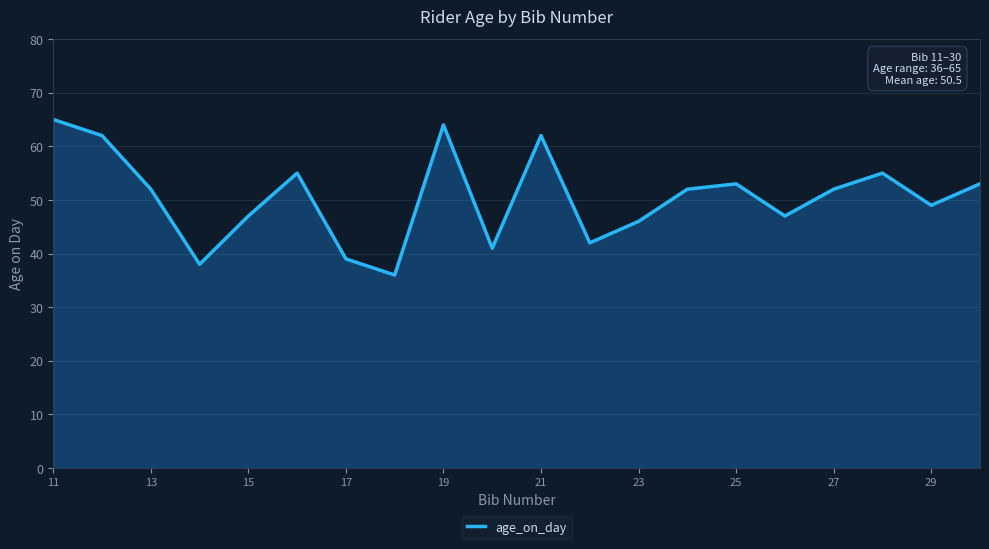

What is the maximum value shown in the chart?

65